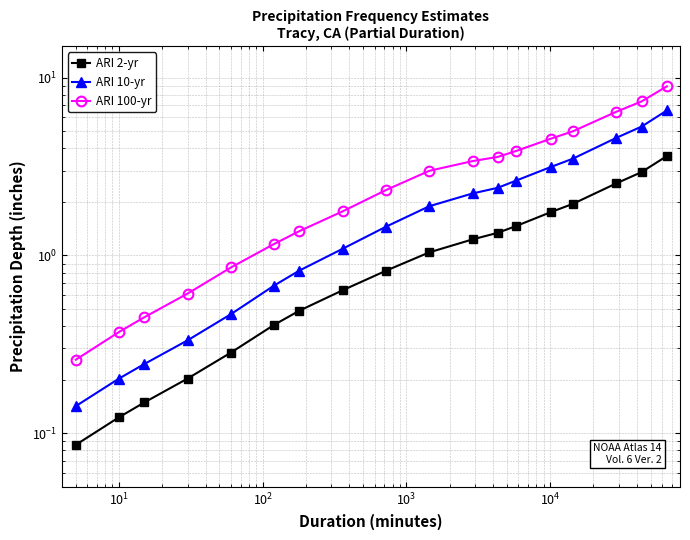

List the series in order of their peak value, lowest first.

ARI 2-yr, ARI 10-yr, ARI 100-yr